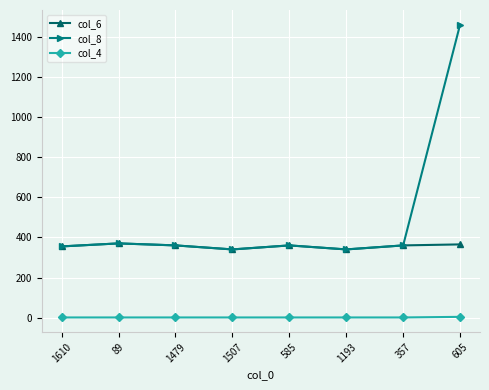

What is the sum of all col_6 values?

2850